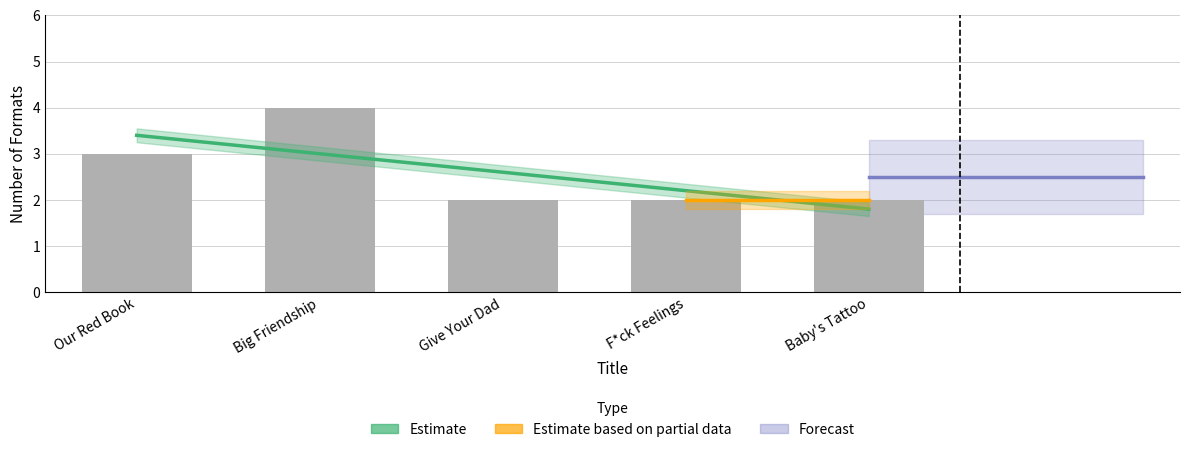

Is it true that the value at Give Your Dad is 1?

False